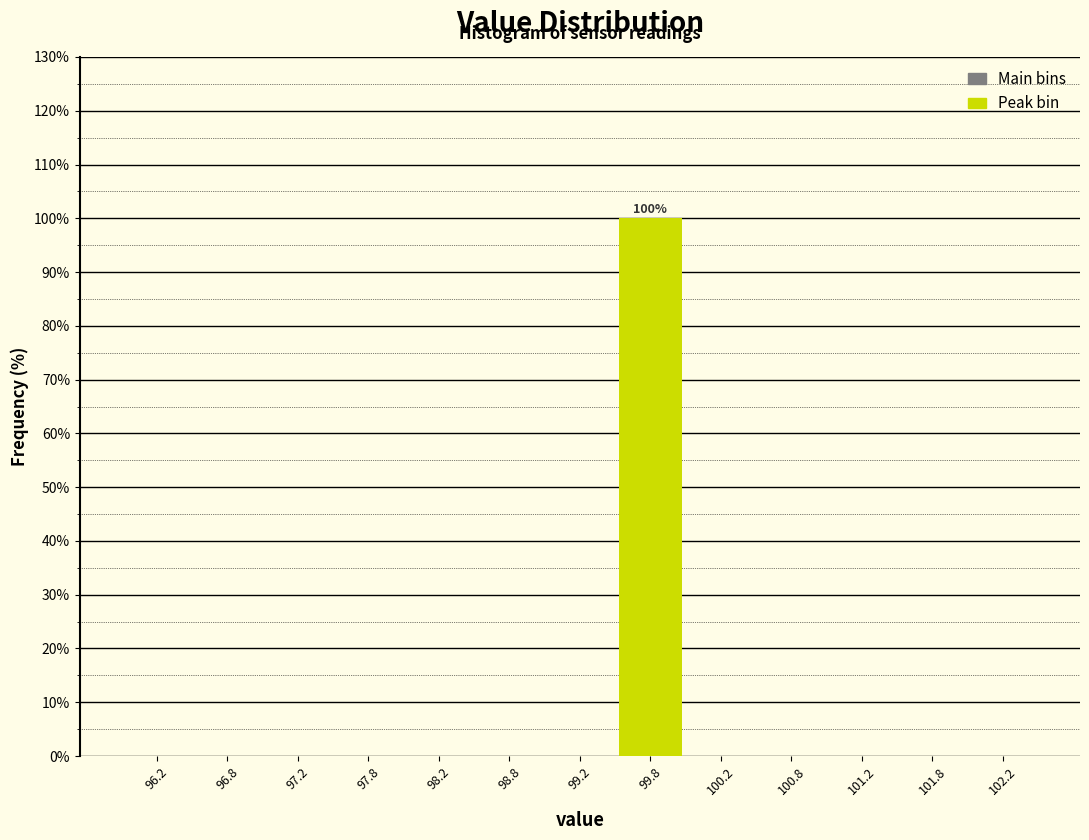

Which range on the x-axis has the tallest bar?

99.5 to 100.0